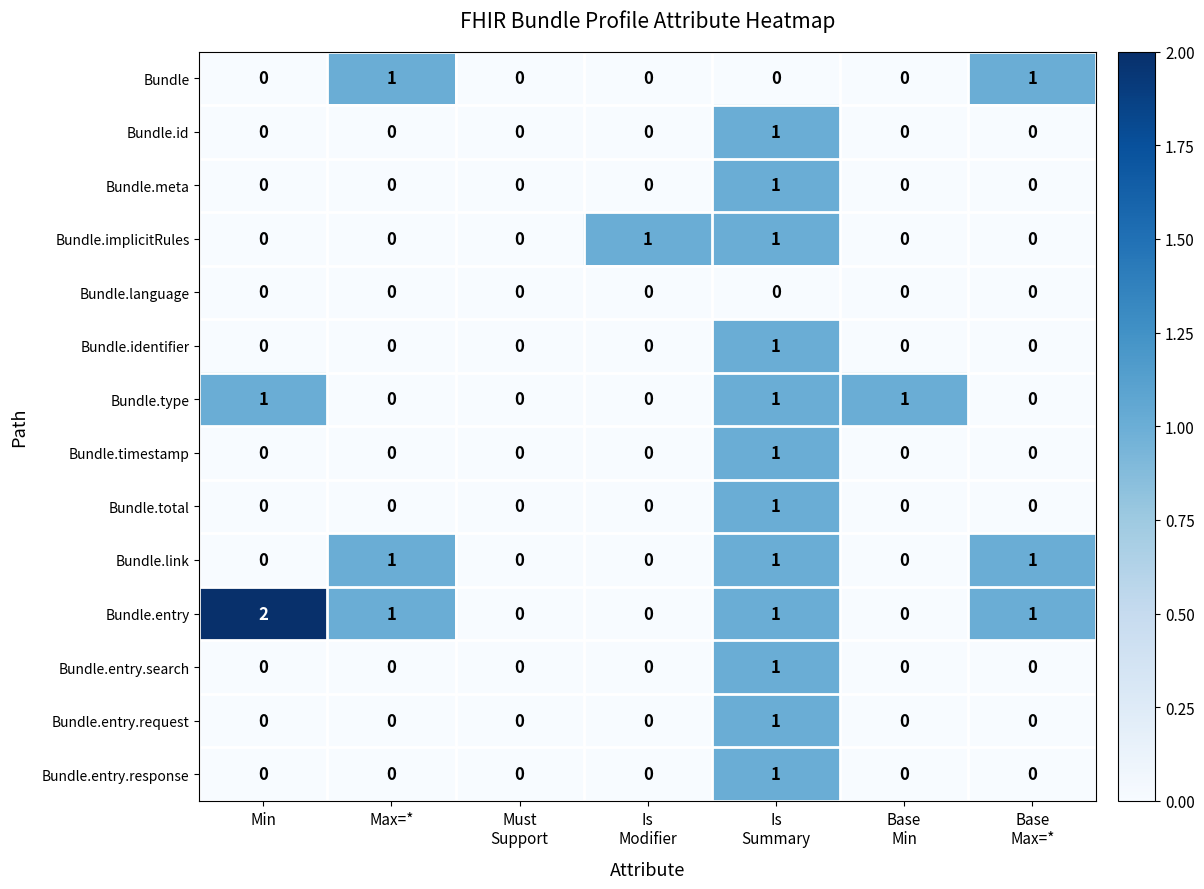

The Bundle.entry.request series shows 0 at Max=*. True or false?

True